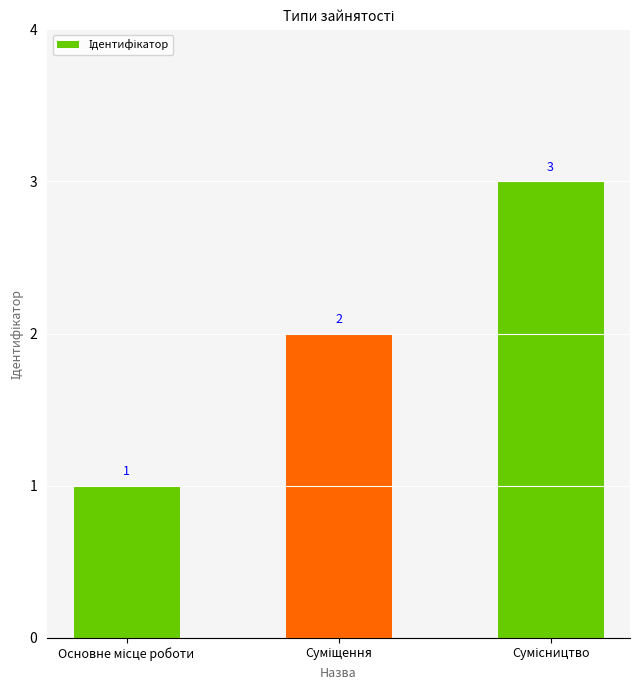

What is the value of the 1st bar from the left?

1